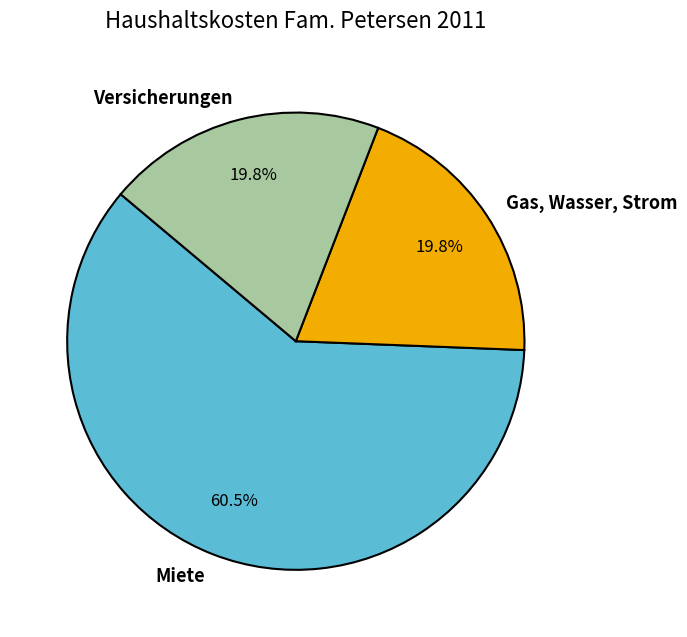

Does Miete account for over 50% of the chart?

Yes